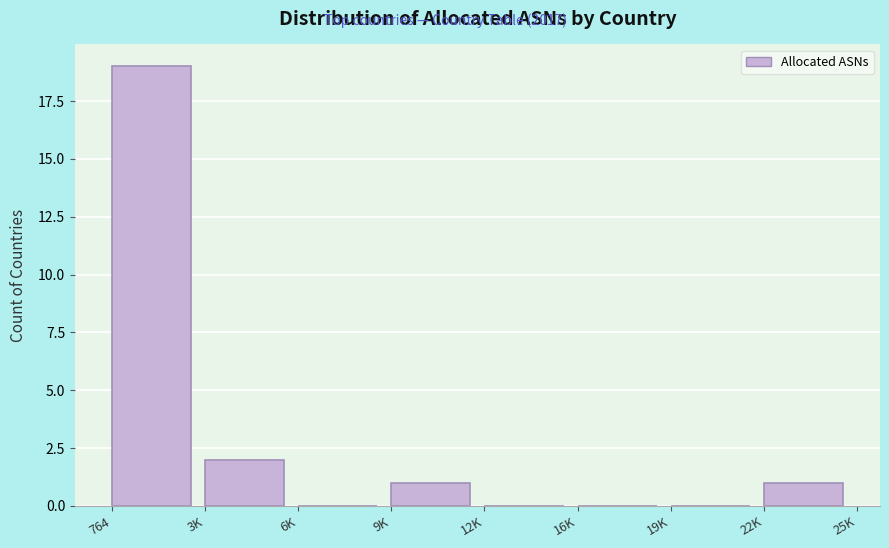

Reading left to right, transcribe all the data shown in this chart.

764=19	3K=2	6K=0	9K=1	12K=0	16K=0	19K=0	22K=1